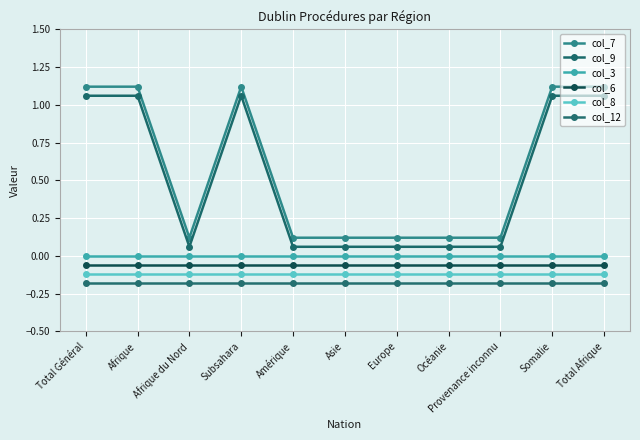

What is the label of the 10th point from the right?

Afrique